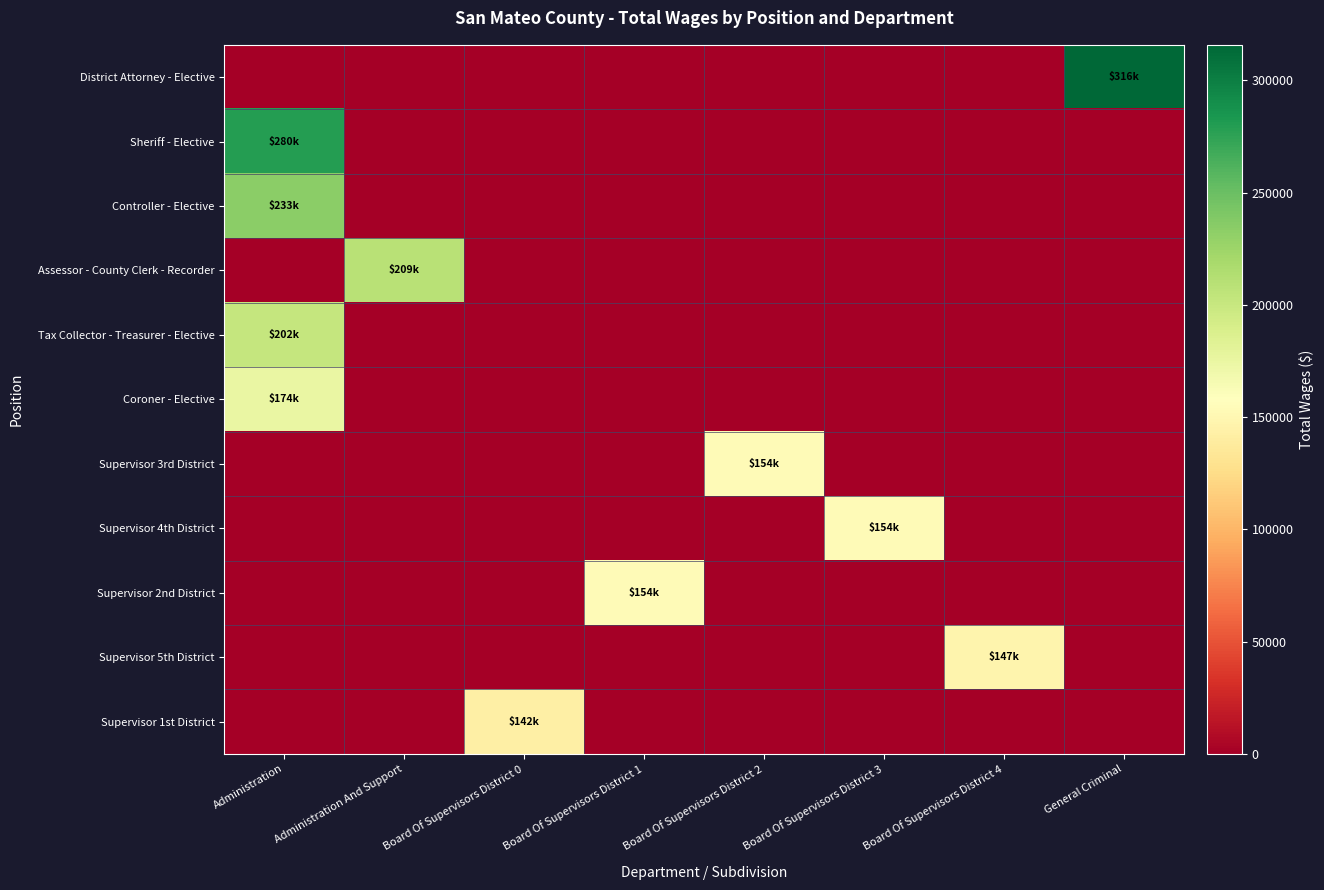

Which series has the largest total across all categories?

row_0